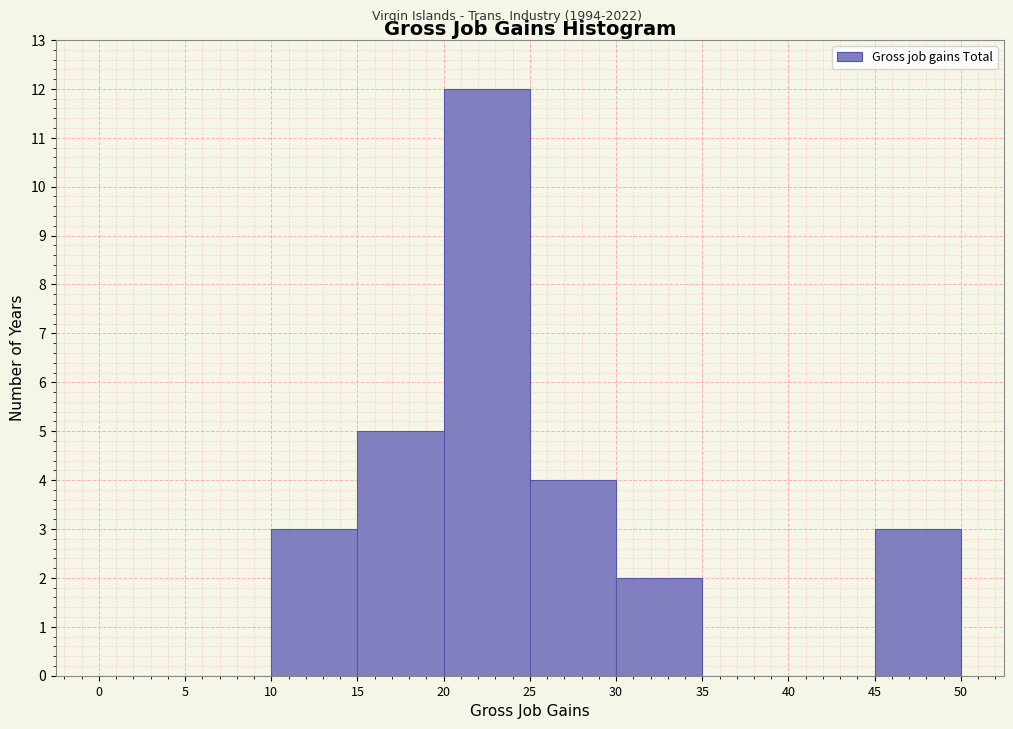

Over which range of the x-axis is the bar tallest?

20 to 25